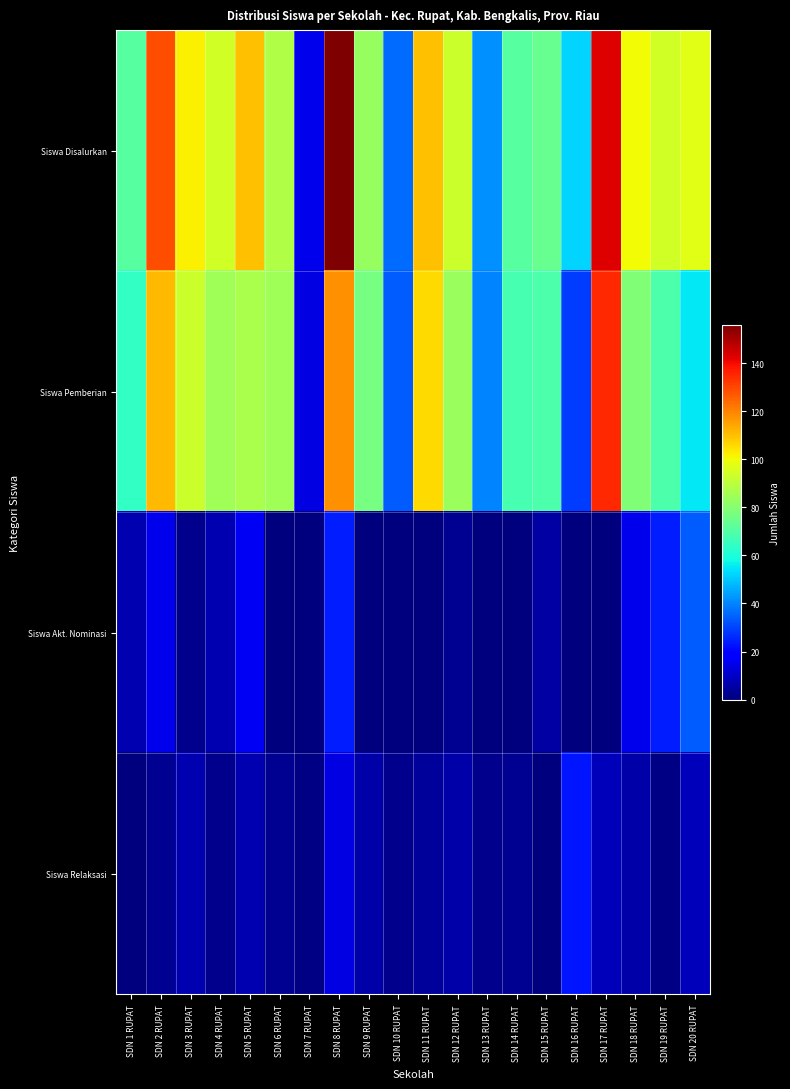

What is the difference between the highest and lowest values at SDN 19 RUPAT?

93